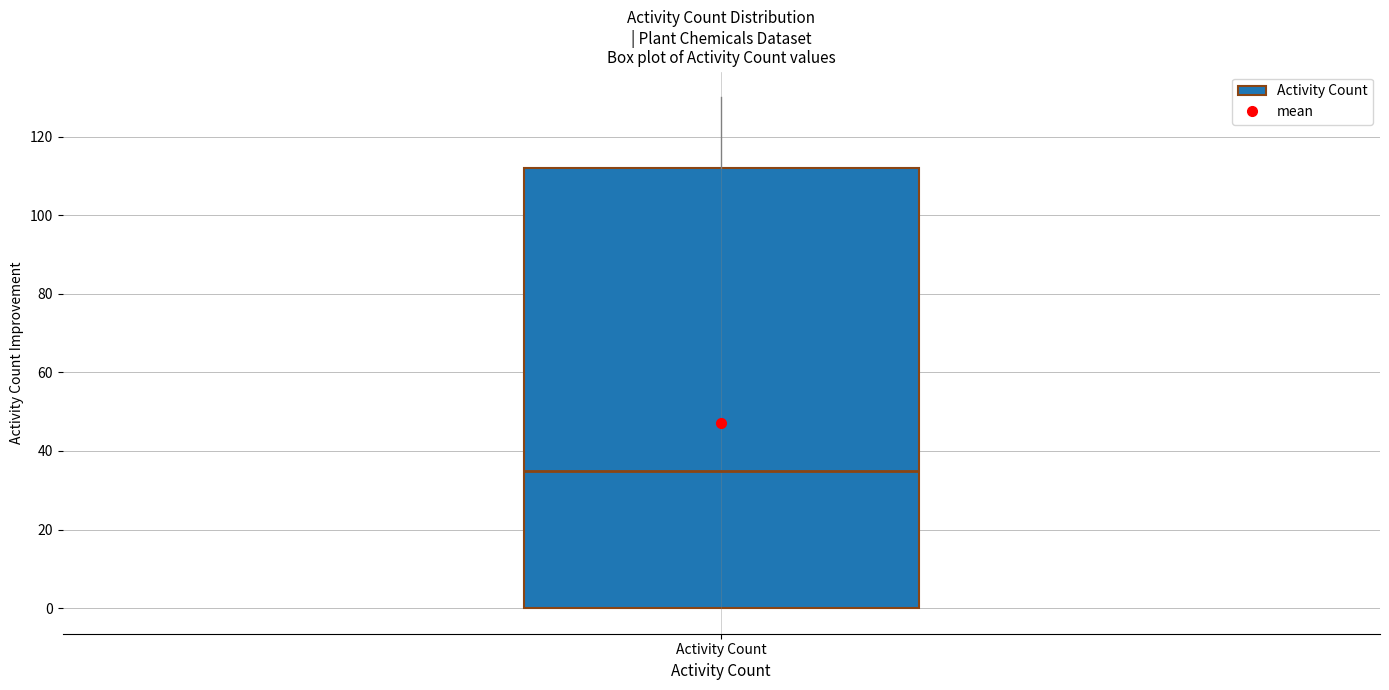

Read this box plot against the y-axis: the position of the median line, the range covered by the box, and the ends of both whiskers. The values are not printed on the chart, so give them approximately, as read against the axis.

median 36, box 0 to 112, whiskers 0 to 130